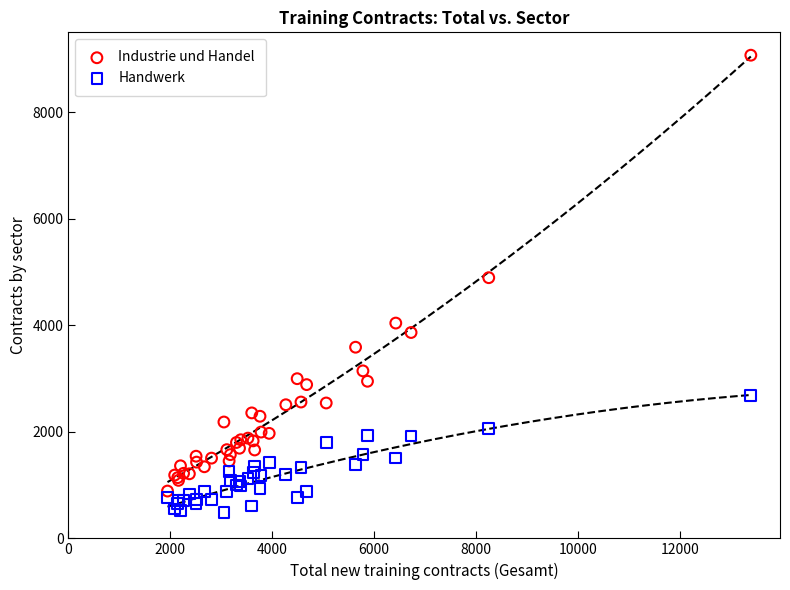

Which series contains the lowest Y value?

Handwerk